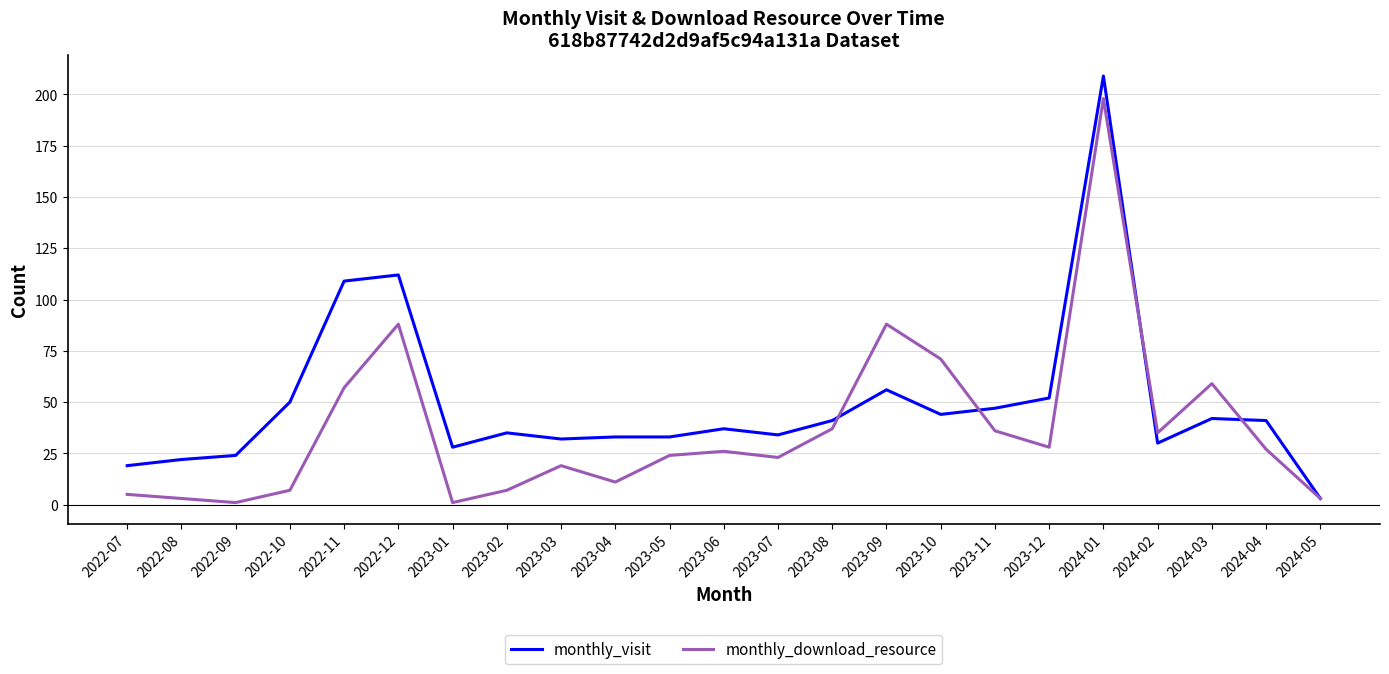

What is the difference between the monthly_visit values at 2023-06 and 2024-04?

4